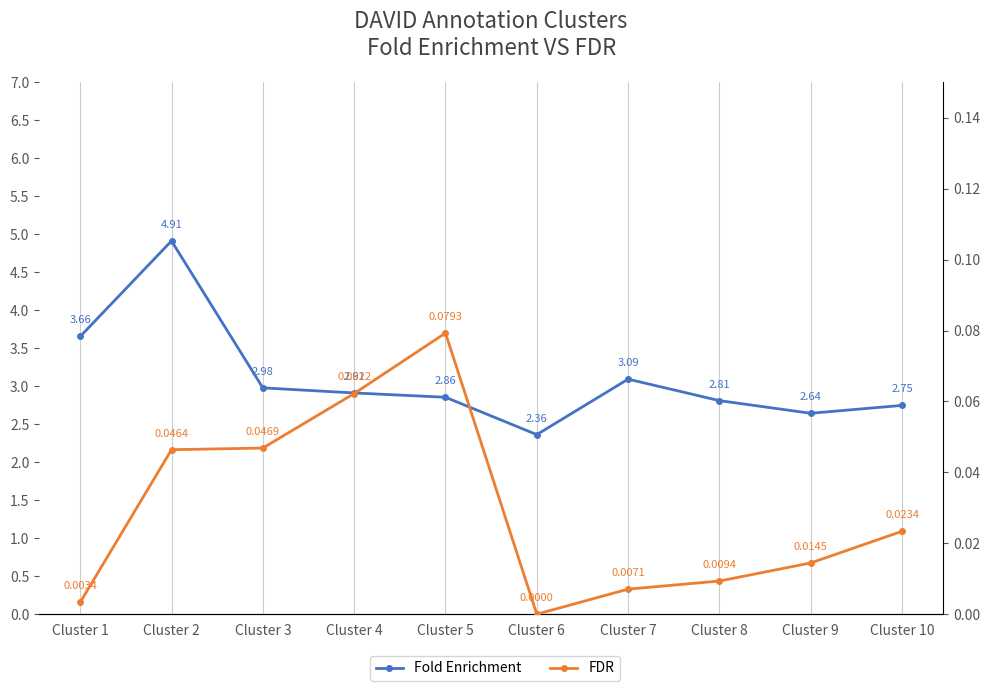

What is the sum of all Fold Enrichment values?

31.0